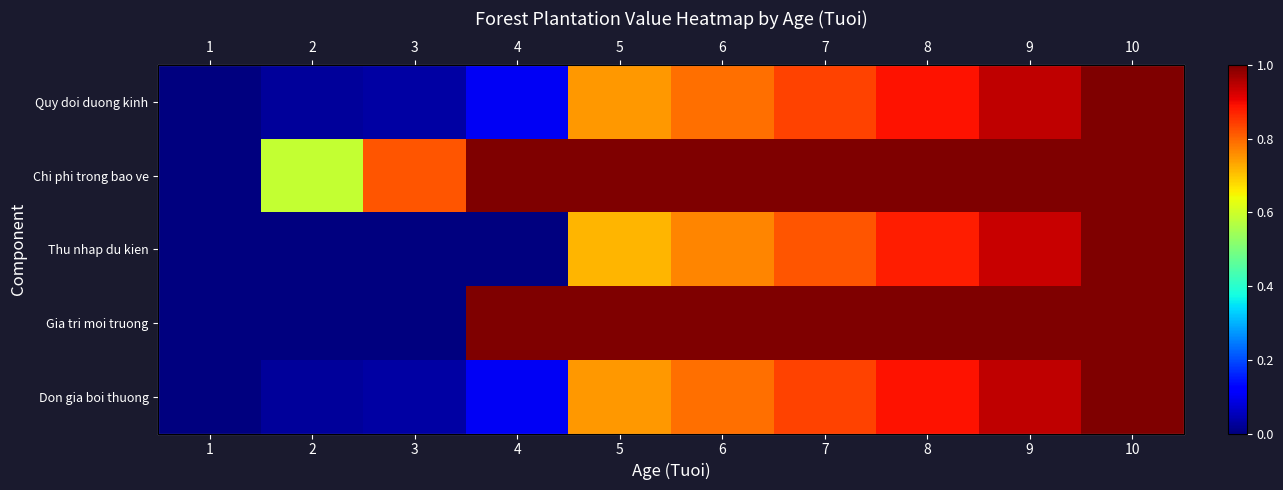

What is the spread (max minus min) of values at 9?

0.1